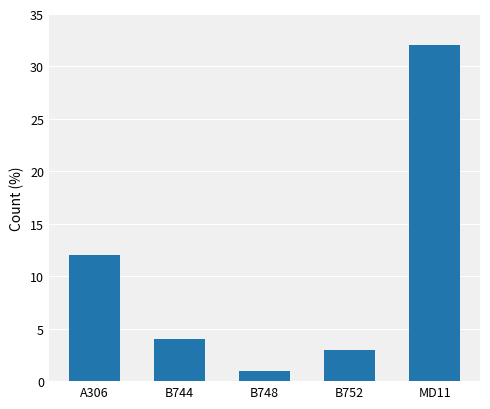

Rank the categories by value from lowest to highest.

B748, B752, B744, A306, MD11